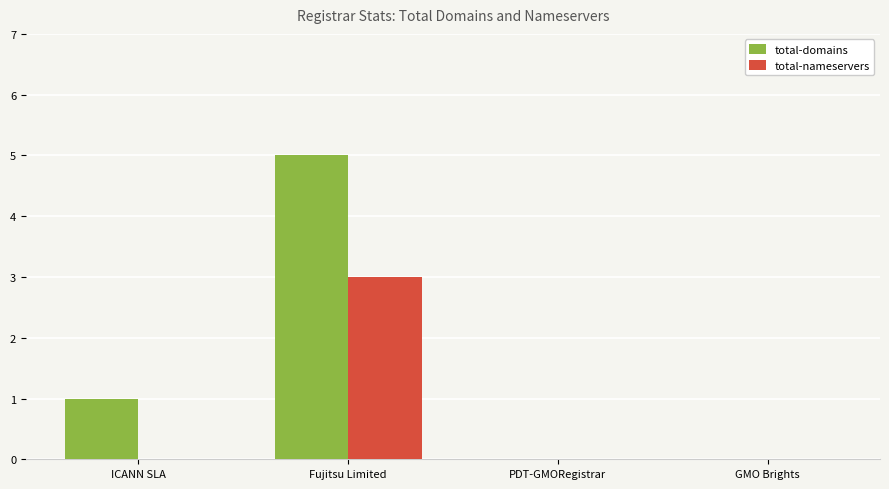

Which series has the largest total across all categories?

total-domains